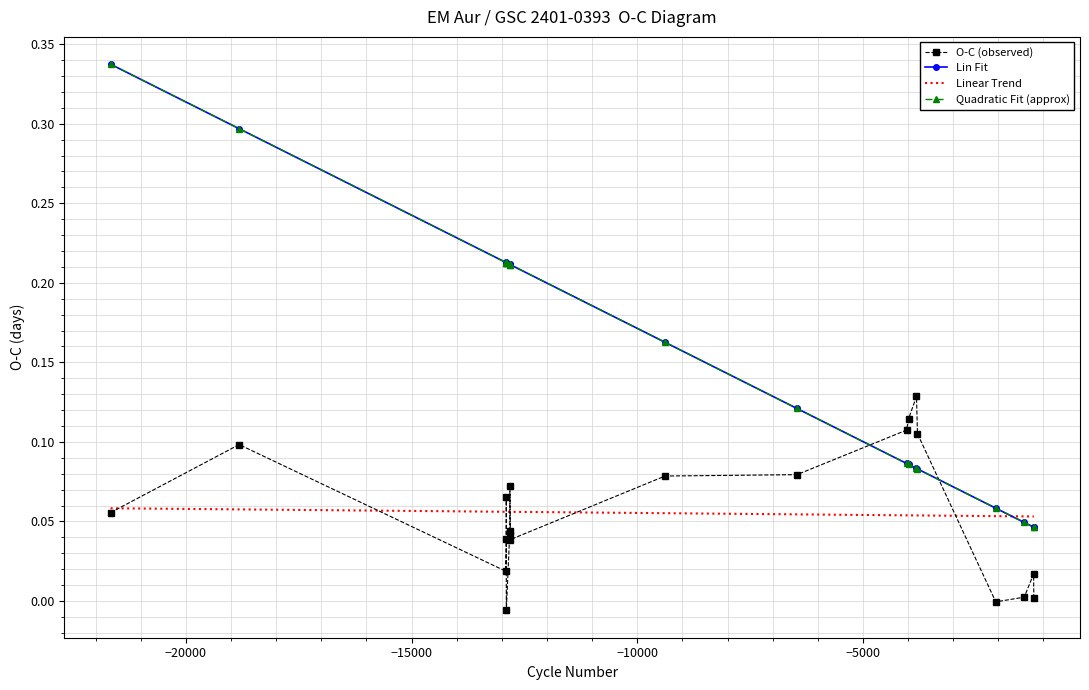

What is the sum of all O-C (observed) values?

1.1